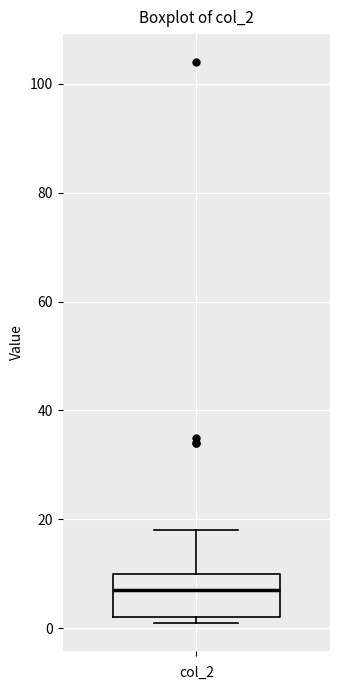

Read this box plot against the y-axis: the position of the median line, the range covered by the box, and the ends of both whiskers. The values are not printed on the chart, so give them approximately, as read against the axis.

median 8, box 2 to 10, whiskers 2 (just below the box's lower edge) to 18